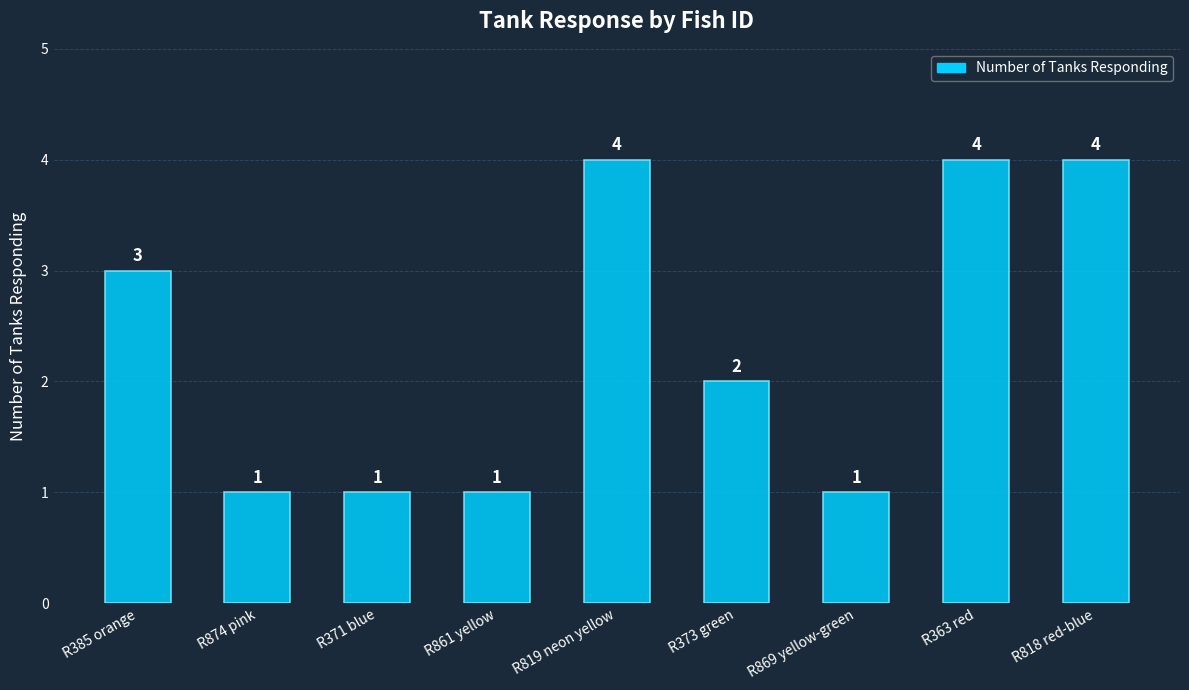

What is the minimum value shown in the chart?

1